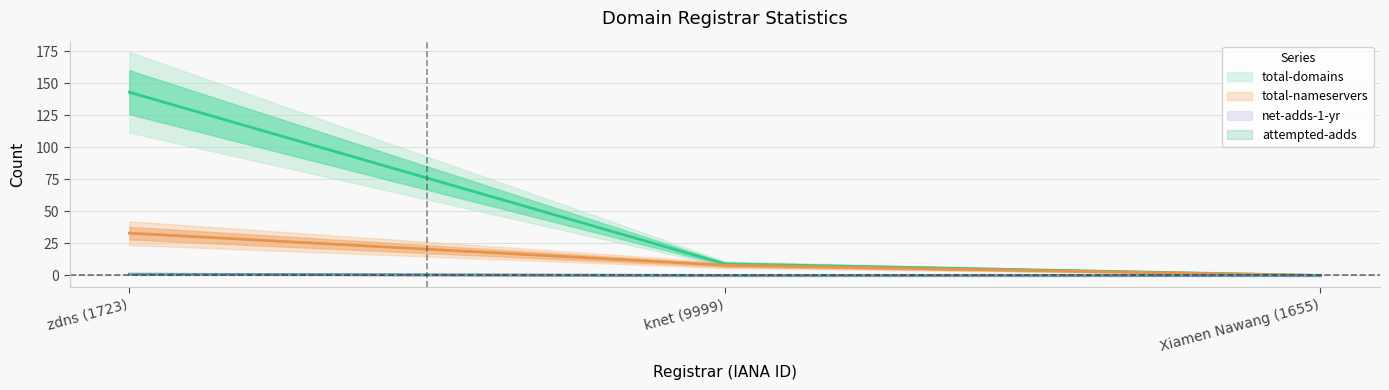

Which series has the largest total across all categories?

total-domains